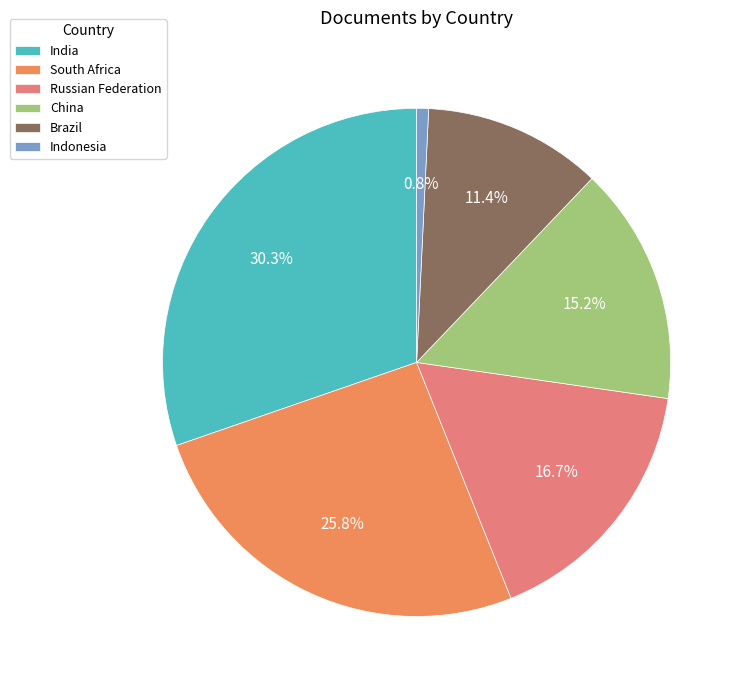

Rank the categories by value from highest to lowest.

India, South Africa, Russian Federation, China, Brazil, Indonesia